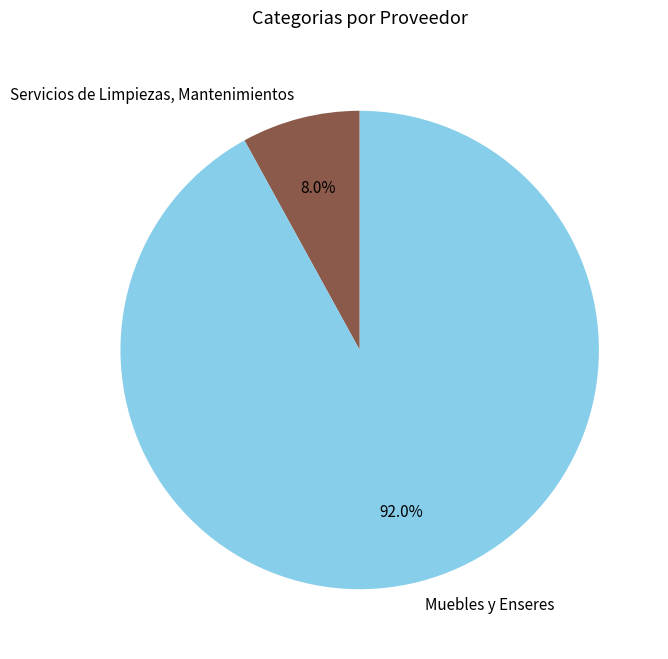

Do Muebles y Enseres and Servicios de Limpiezas, Mantenimientos together represent more than half of the pie?

Yes